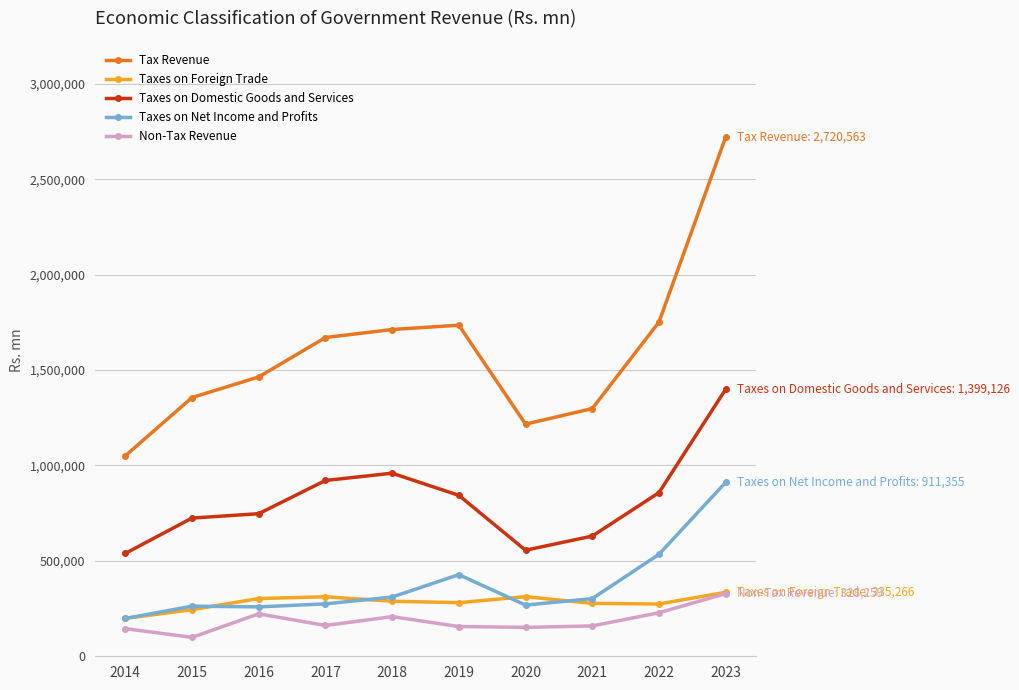

True or false: Tax Revenue and Taxes on Foreign Trade intersect in this chart.

False